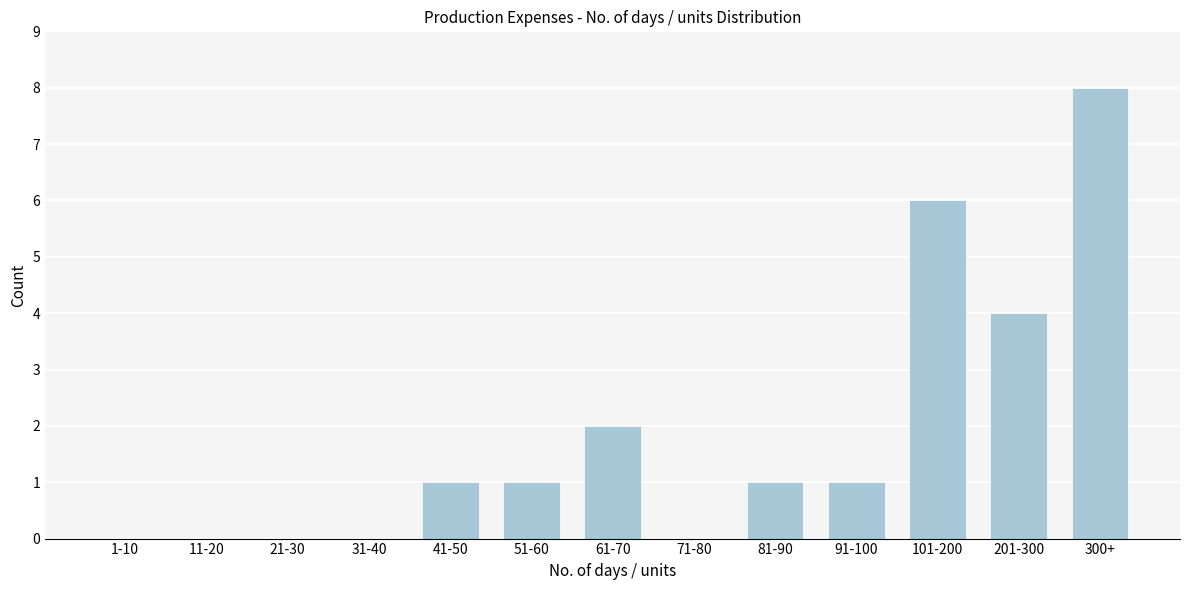

Reading left to right, extract all data points from this chart.

1-10=0	11-20=0	21-30=0	31-40=0	41-50=1	51-60=1	61-70=2	71-80=0	81-90=1	91-100=1	101-200=6	201-300=4	300+=8